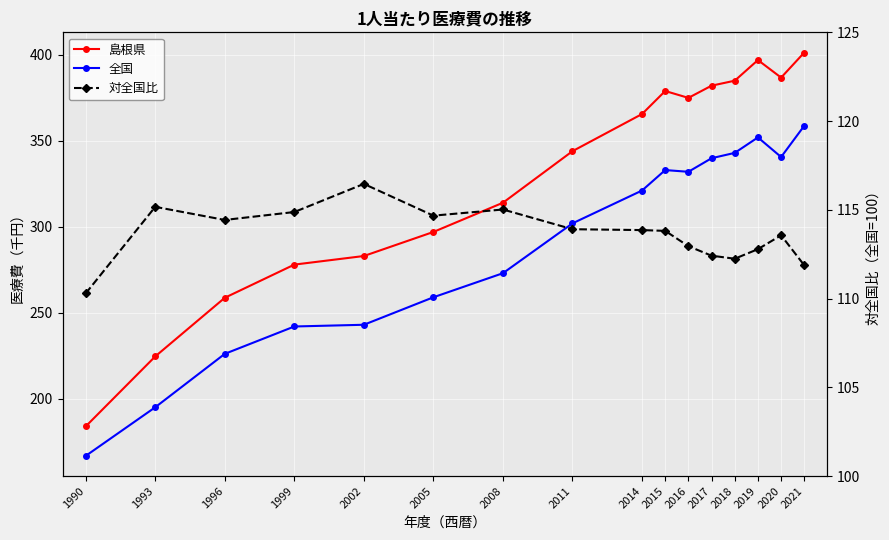

What is the total value across all series at 2005?

670.7